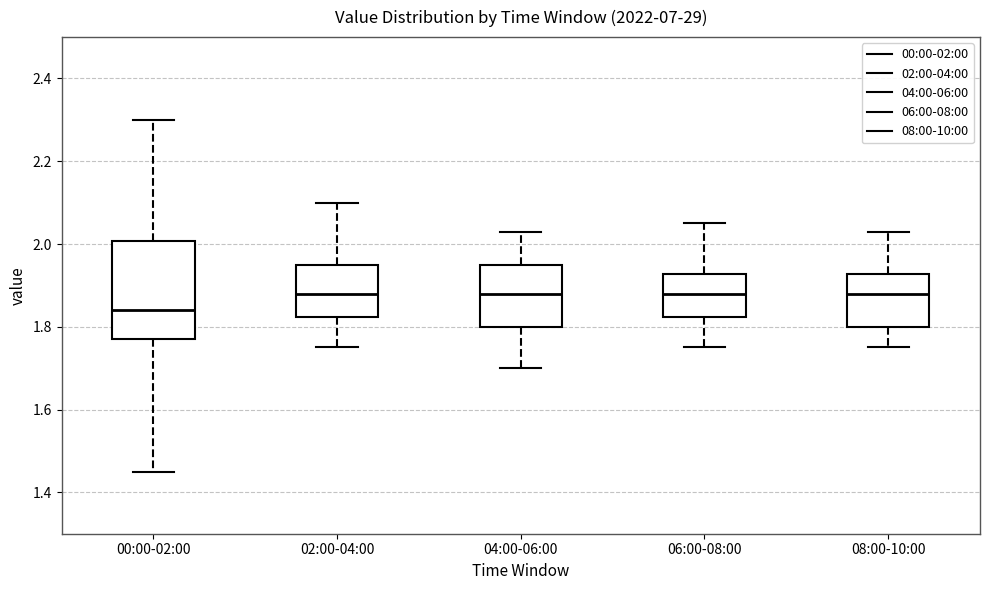

Which box is the tallest, from its lower edge to its upper edge?

00:00-02:00